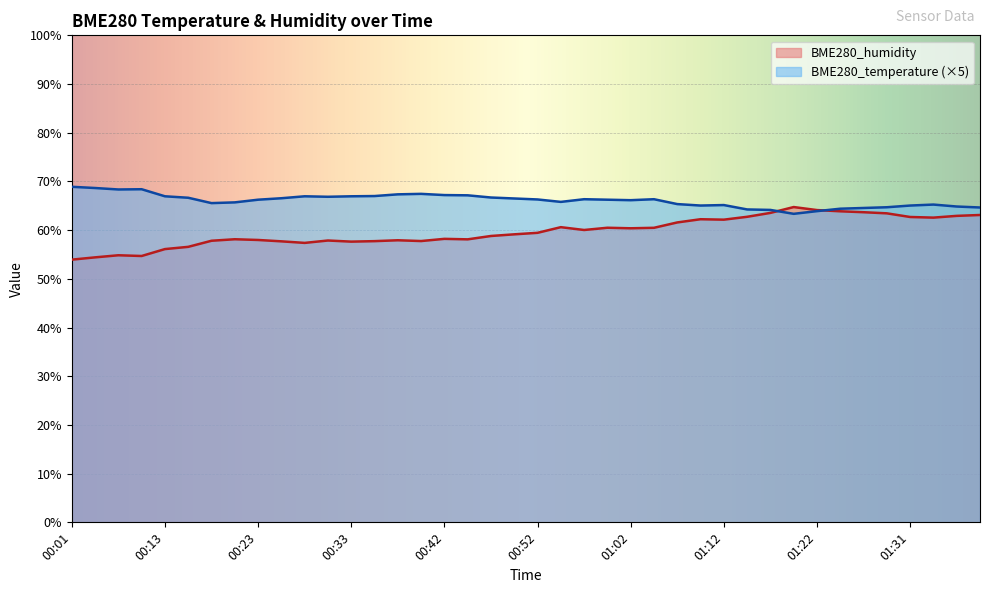

What is the difference between the BME280_temperature values at 00:16 and 01:24?

2.2